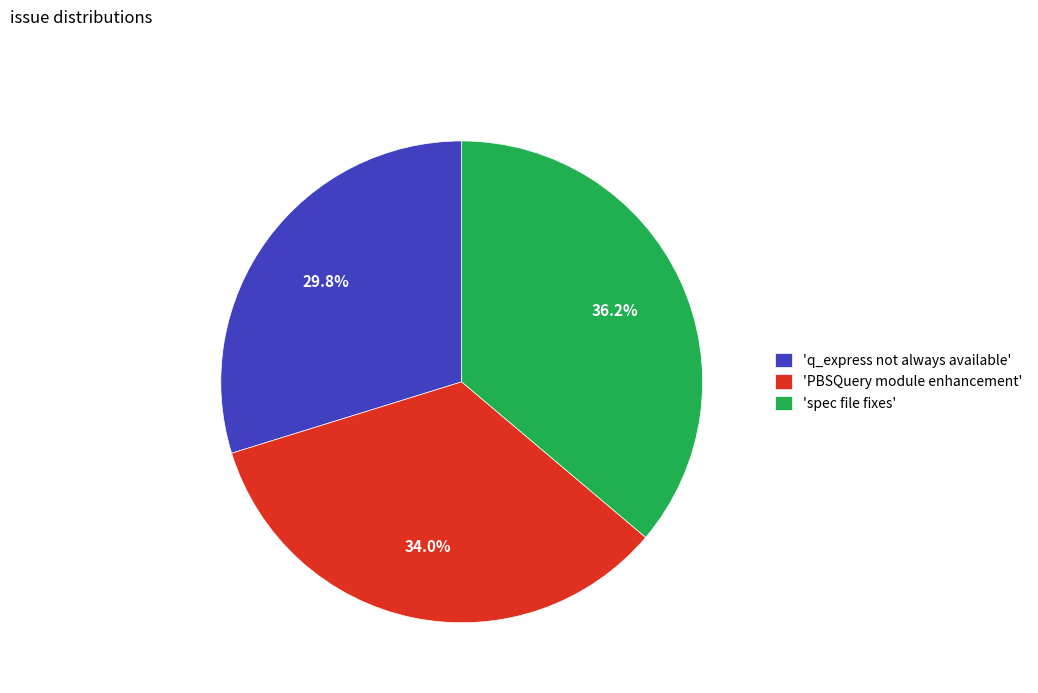

Is there any slice that represents more than half of the pie?

No